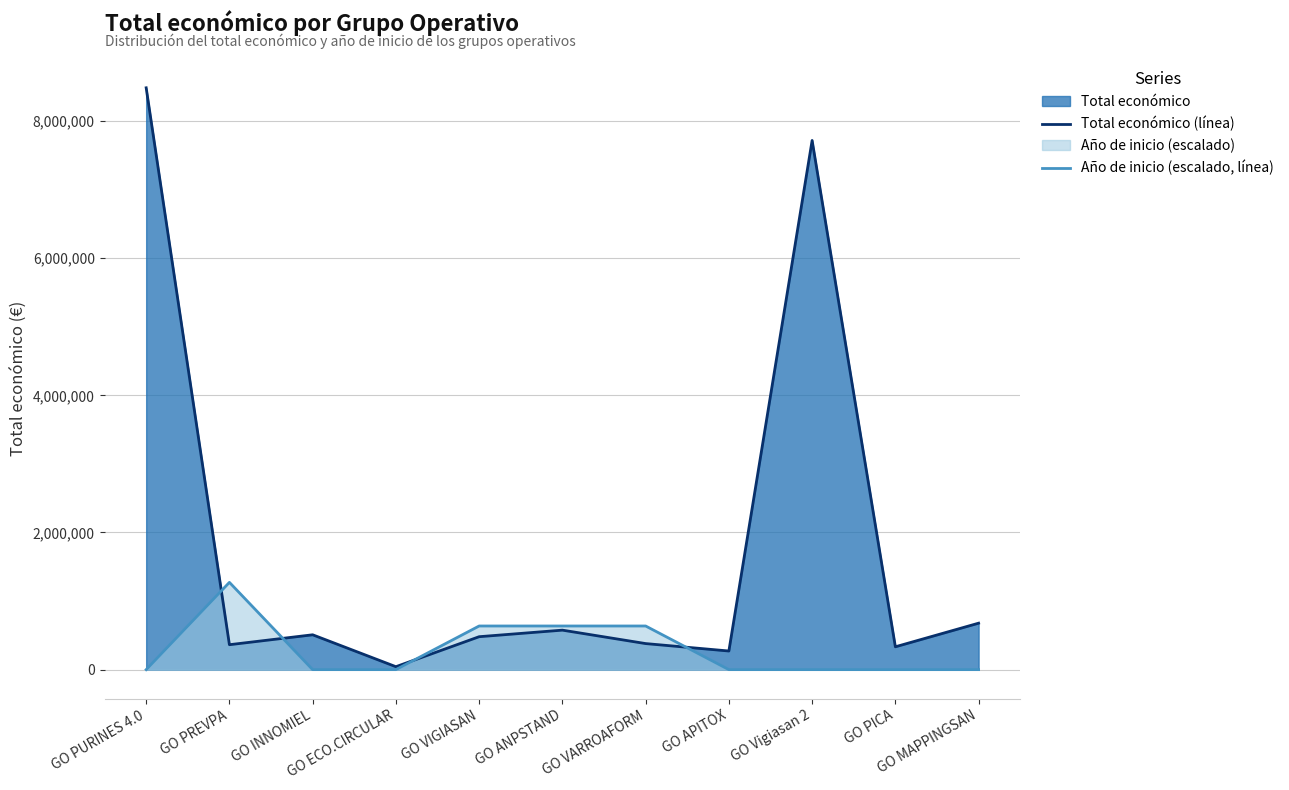

How many values in the Año de inicio (escalado, línea) series exceed 0?

4